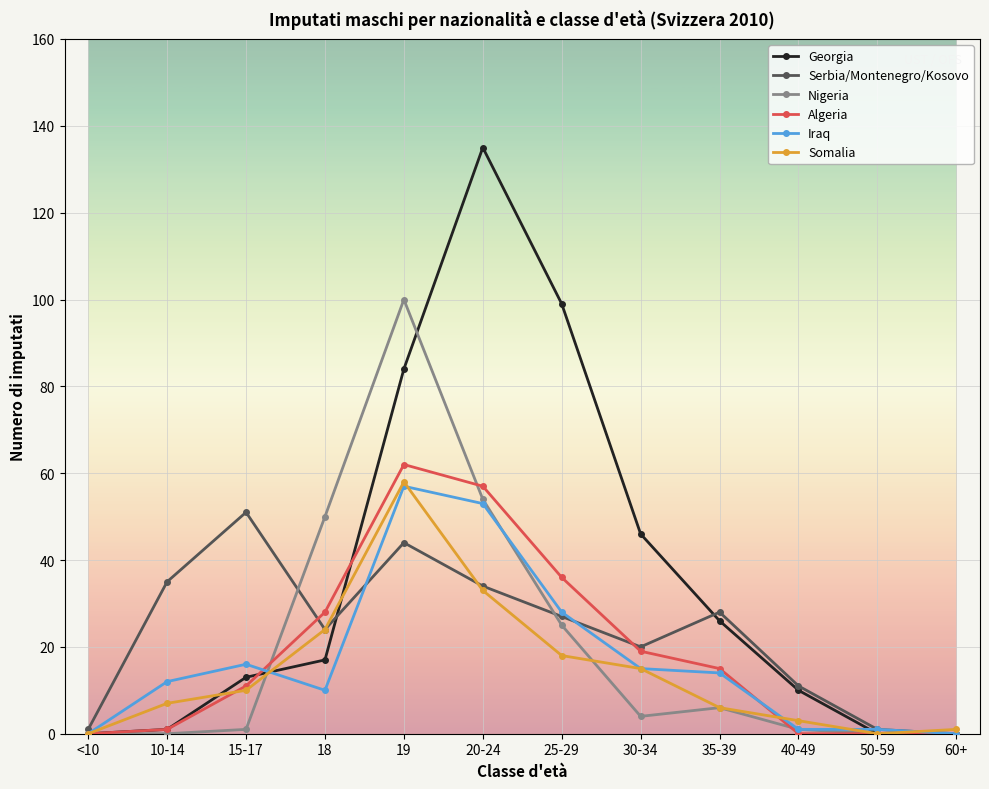

At how many categories does at least one series exceed 13?

8